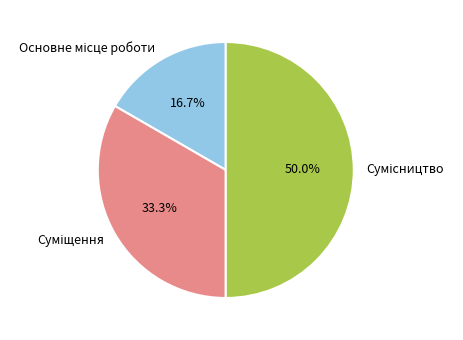

Count the number of slices in the pie.

3